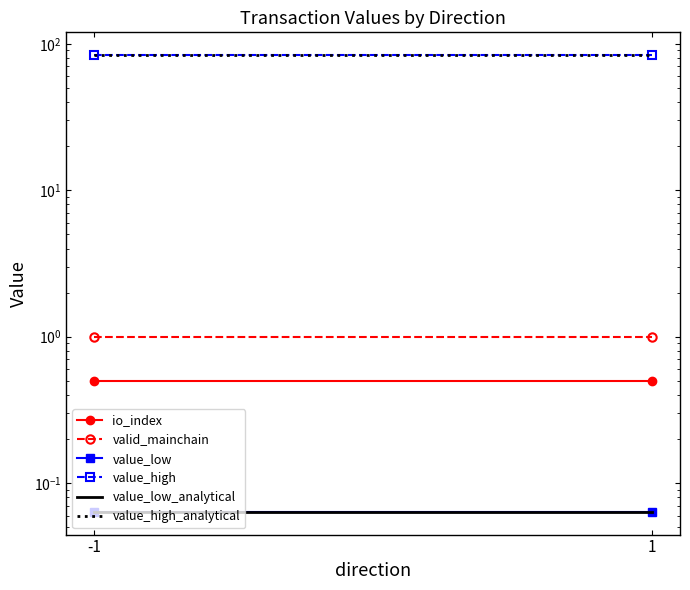

At 1, list the series in order from largest to smallest.

value_high, value_high_analytical, valid_mainchain, io_index, value_low, value_low_analytical